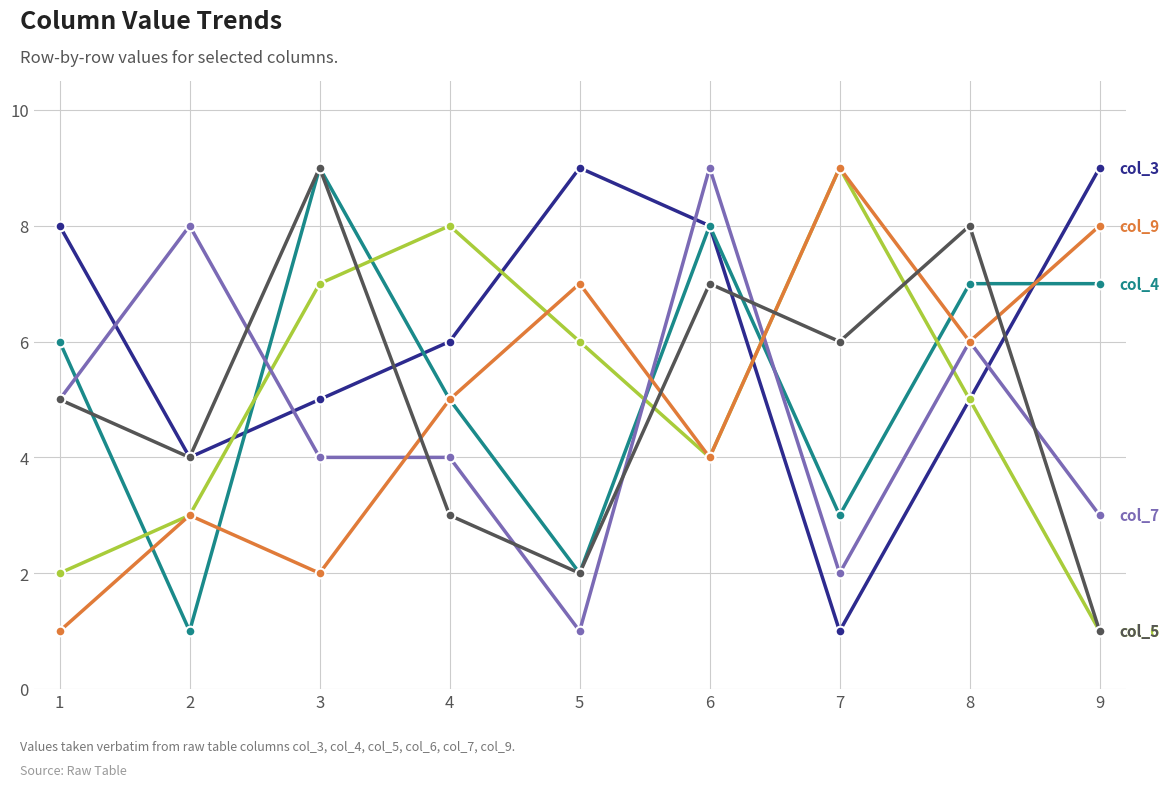

How many series are shown in this chart?

6